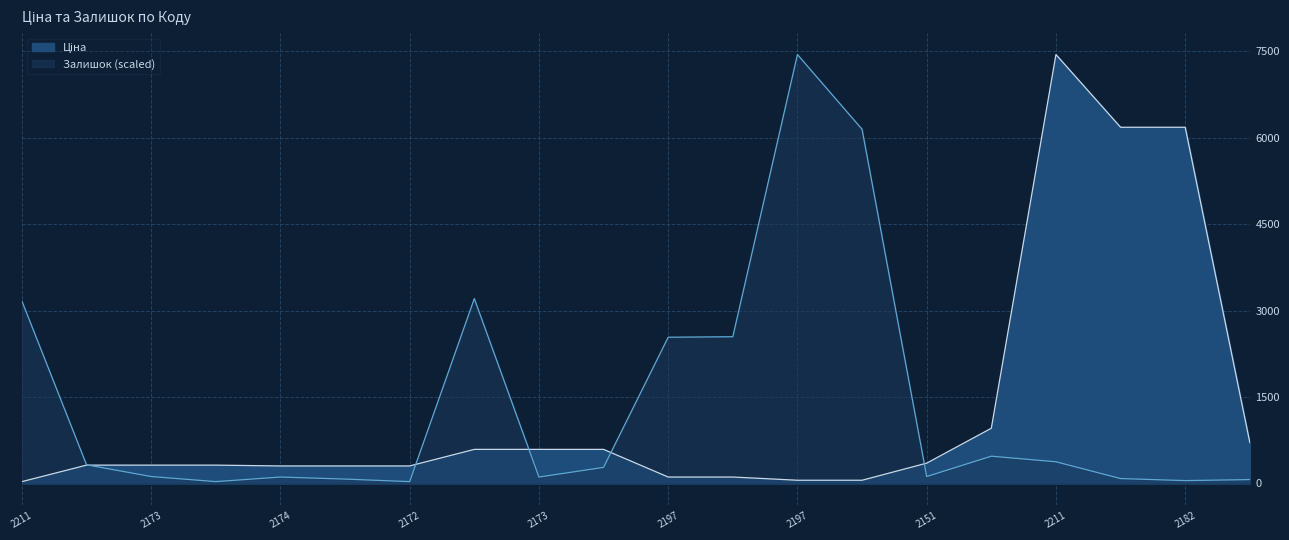

Between 2172 and 2211, which is larger?

2211